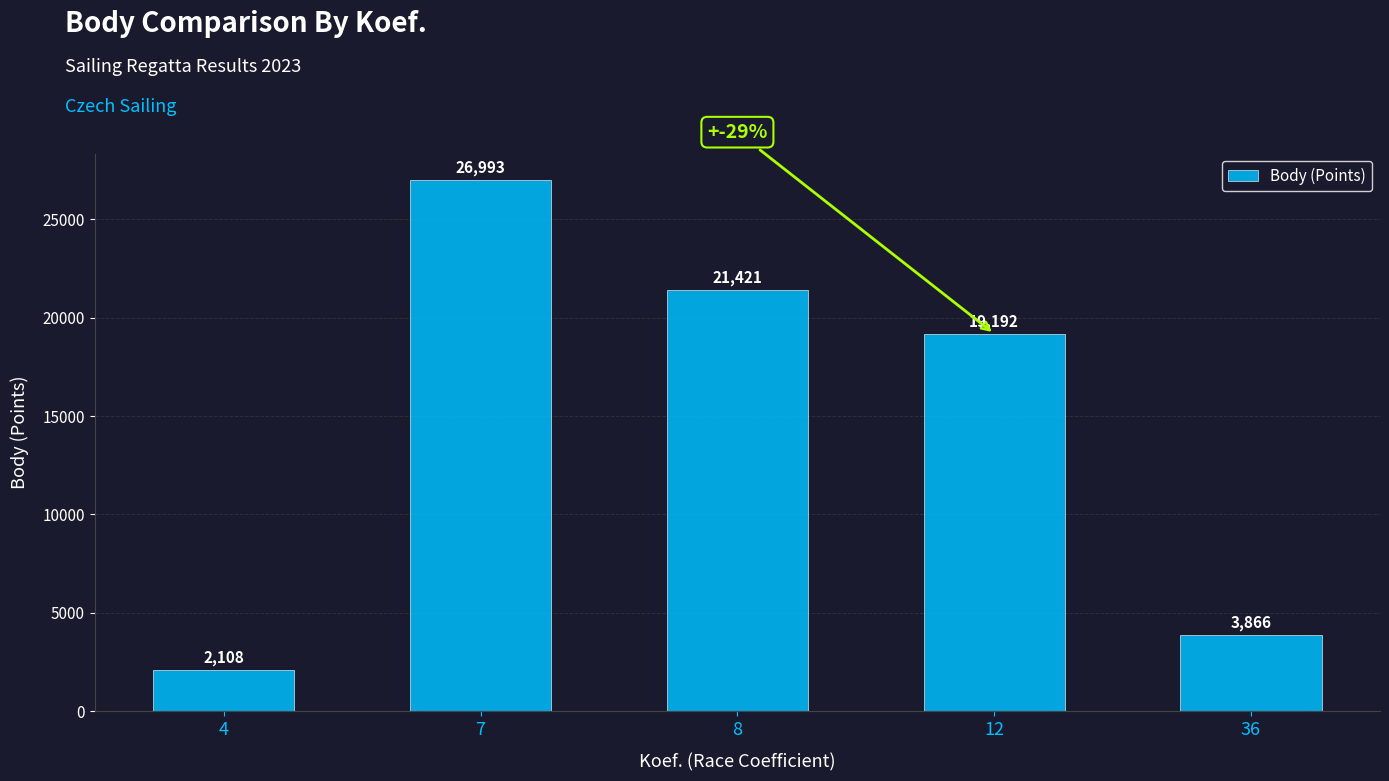

What is the sum of all values?

73580